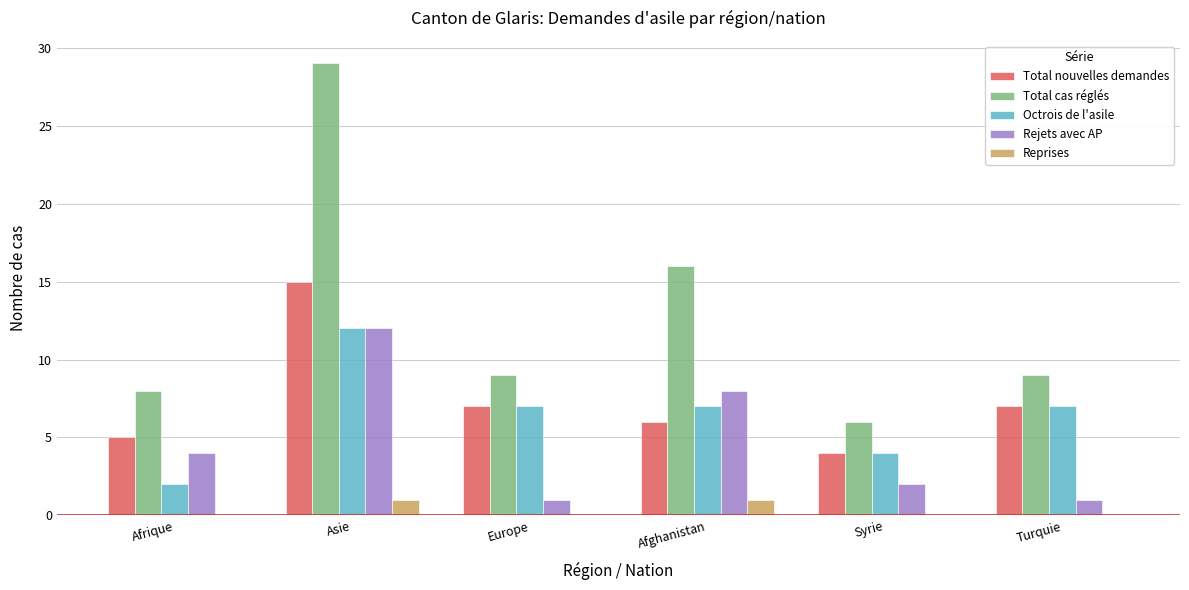

Between Afghanistan and Syrie, which series saw the biggest shift?

Total cas réglés